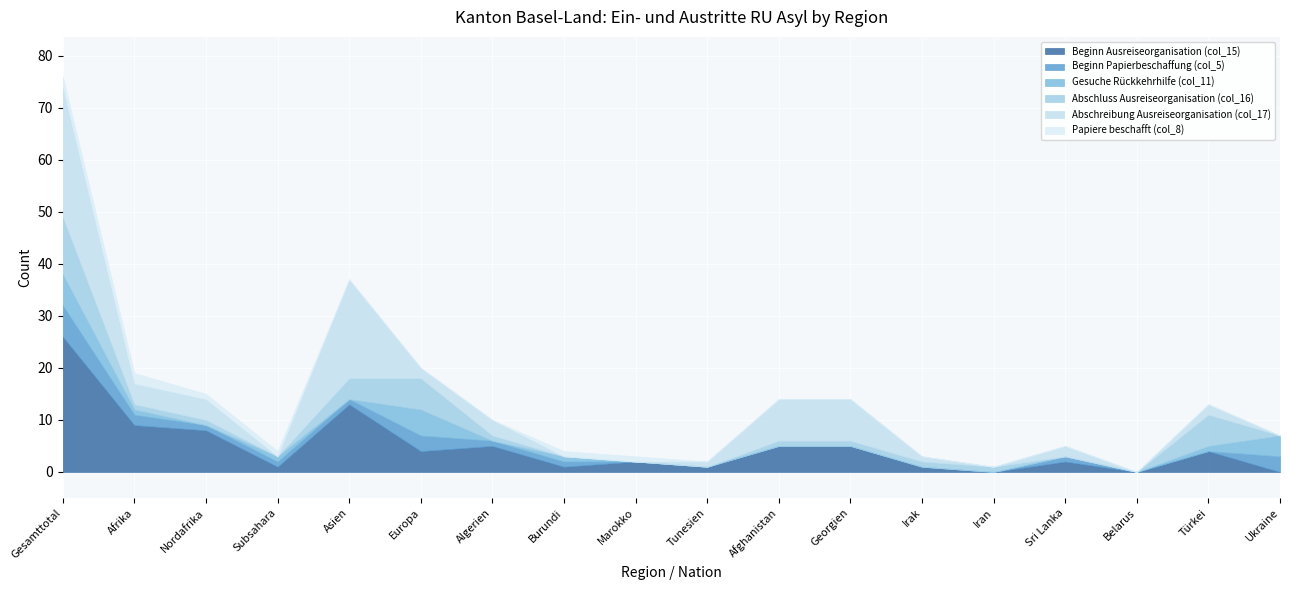

What is the total value across all series at Nordafrika?

15